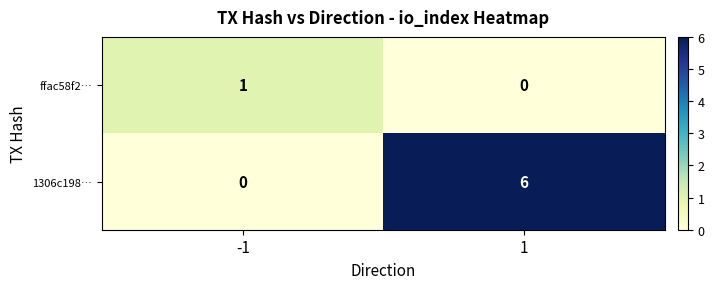

Which series has the largest range (max minus min)?

1306c198…